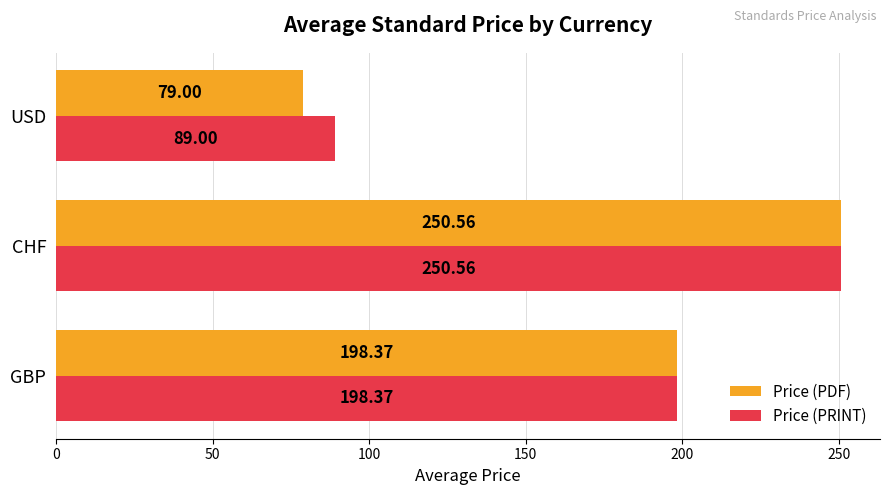

What is the average value of the Price (PRINT) series?

179.3